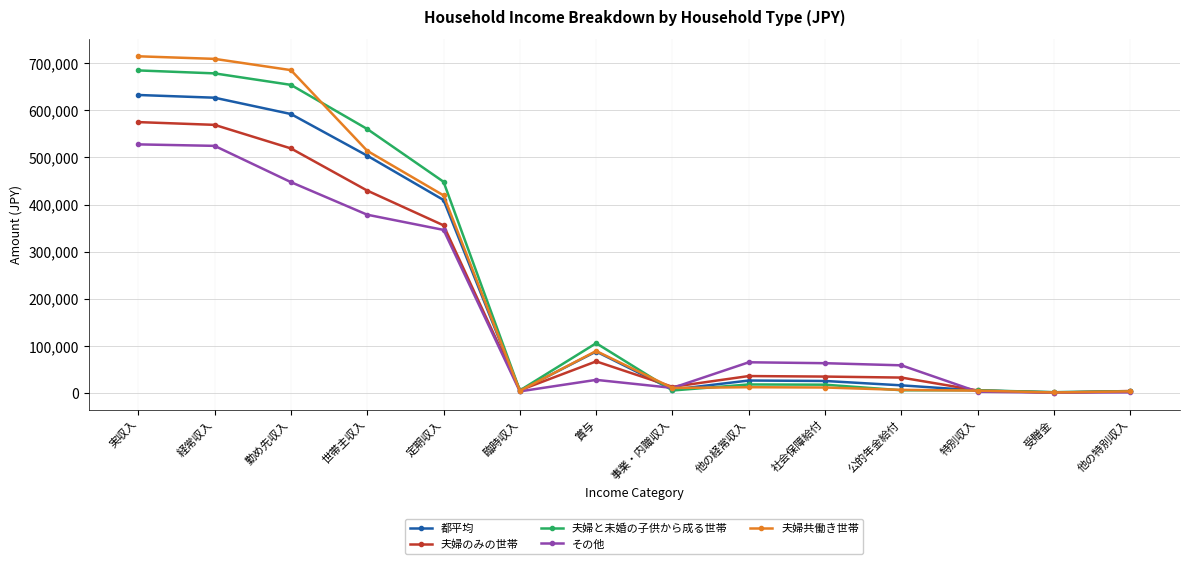

What is the total value across all series at 社会保障給付?

155054